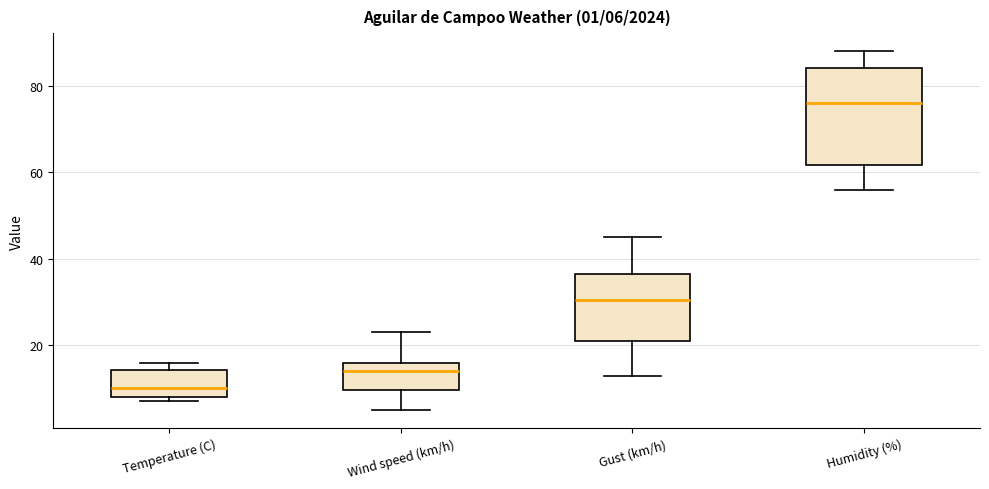

Comparing the boxes themselves (not the whiskers), which one is the tallest?

Humidity (%)